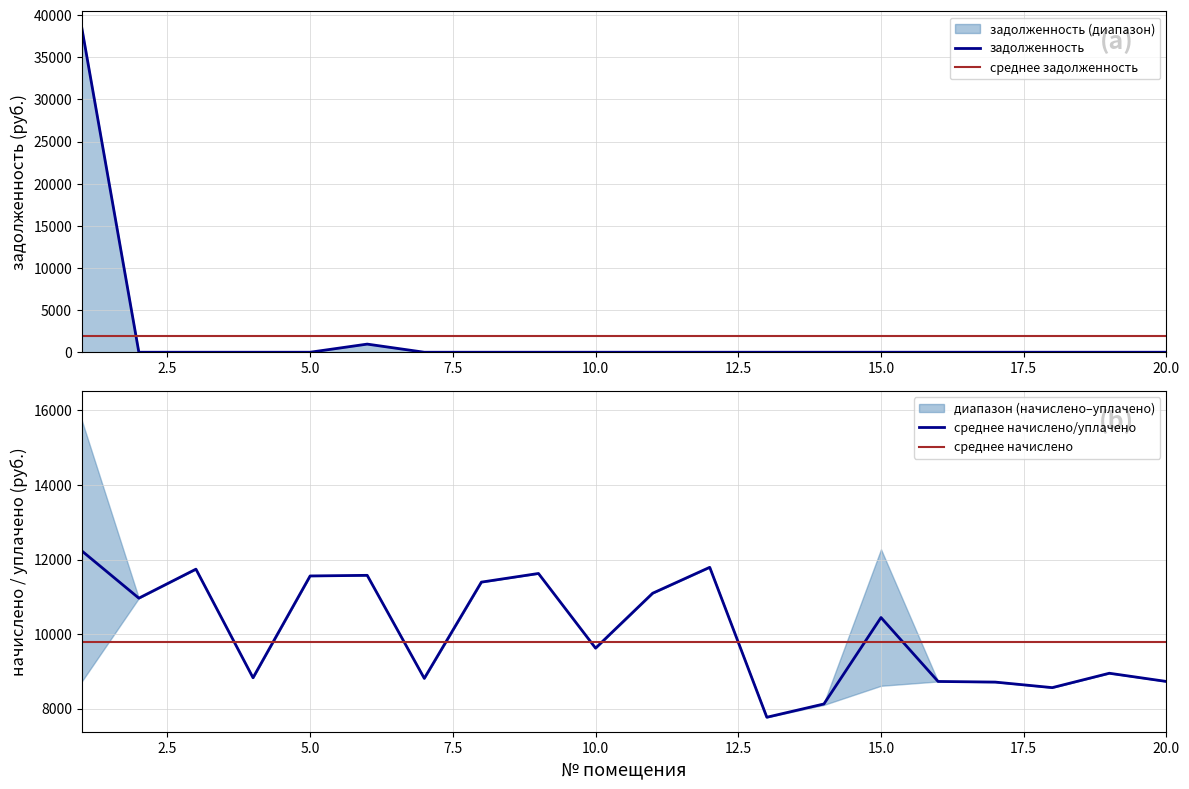

Does the chart have visible grid lines?

Yes